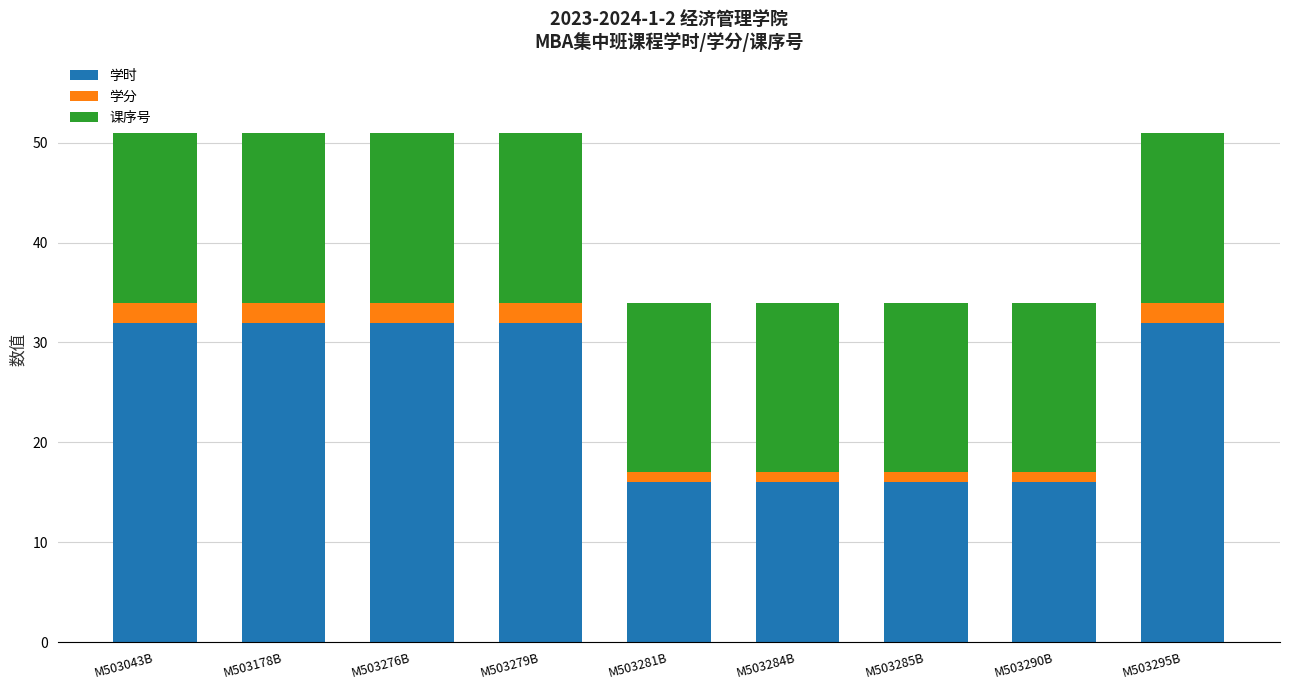

What is the difference between the maximum and minimum values in the 学时 series?

16